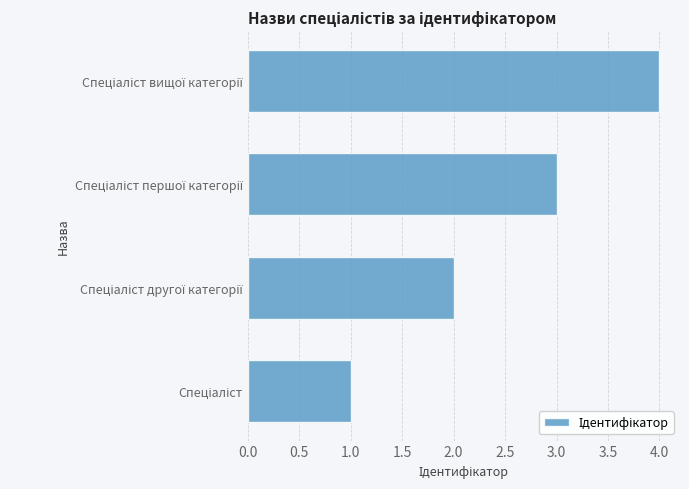

Count the number of categories in the chart.

4